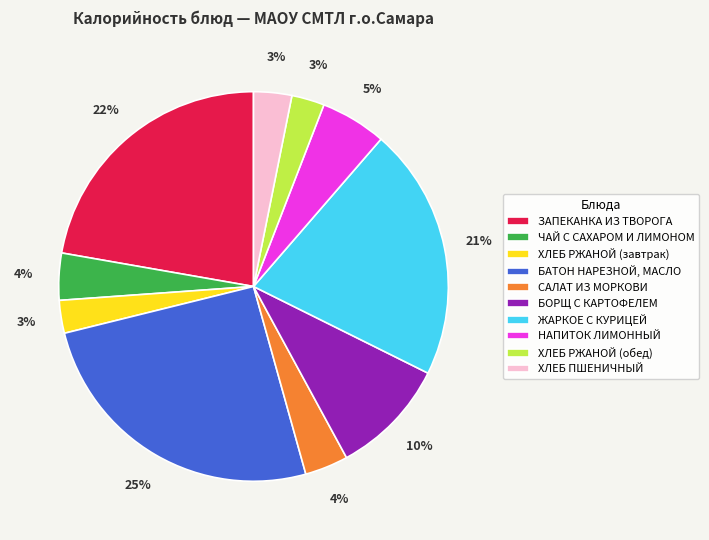

Combined, do ХЛЕБ РЖАНОЙ (обед) and ХЛЕБ ПШЕНИЧНЫЙ account for over 50%?

No